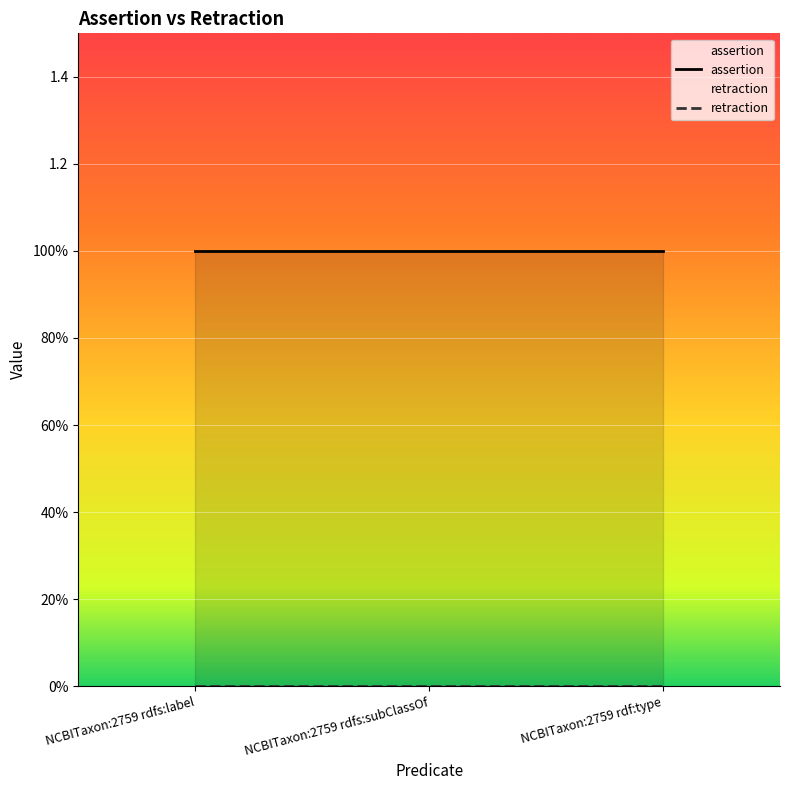

Rank the series by their maximum value, from lowest to highest.

retraction, assertion